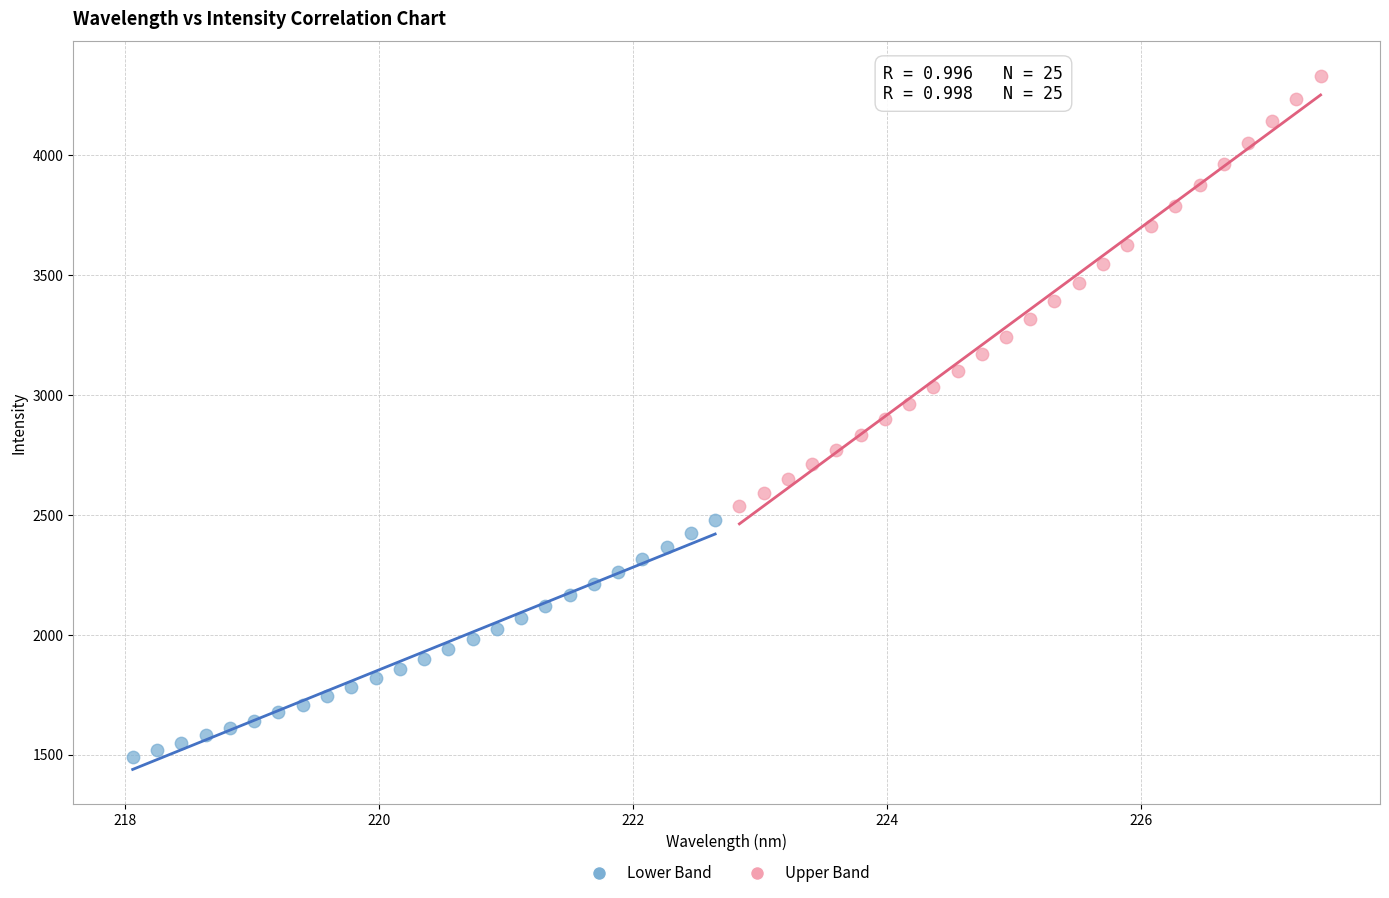

Which series contains the lowest Y value?

Lower Band